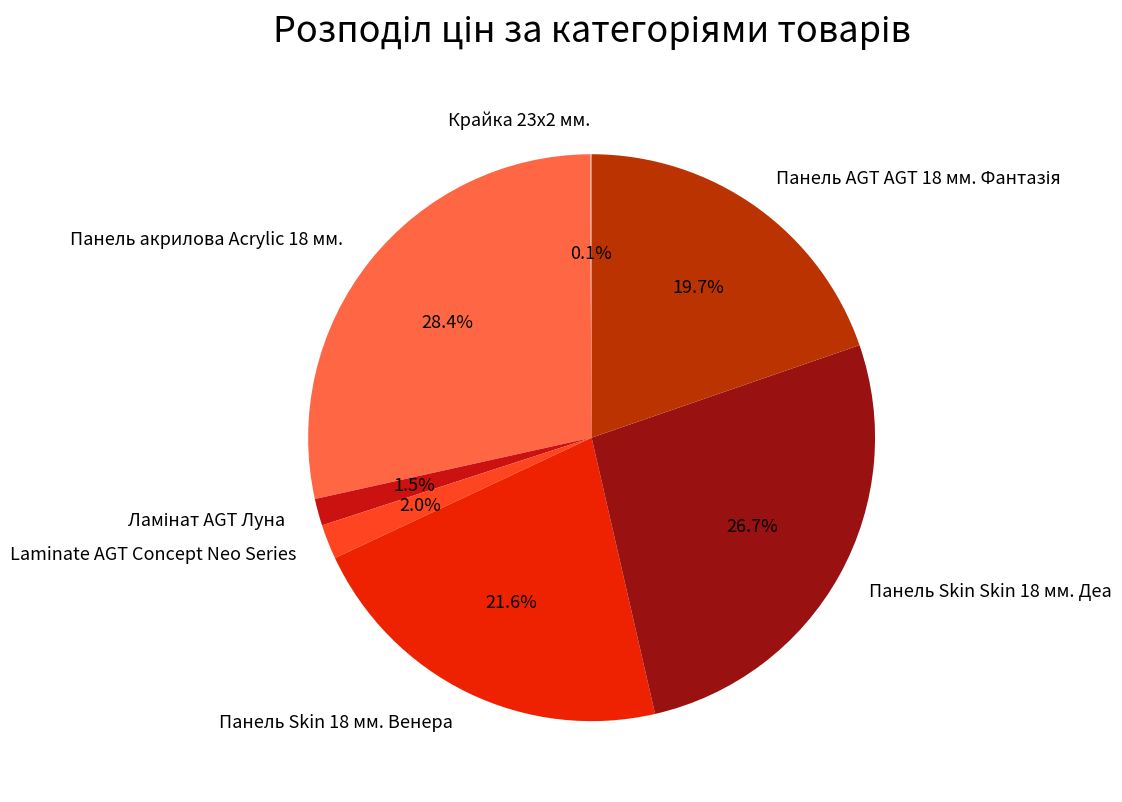

Which slice is the largest?

Панель акрилова Acrylic 18 мм.